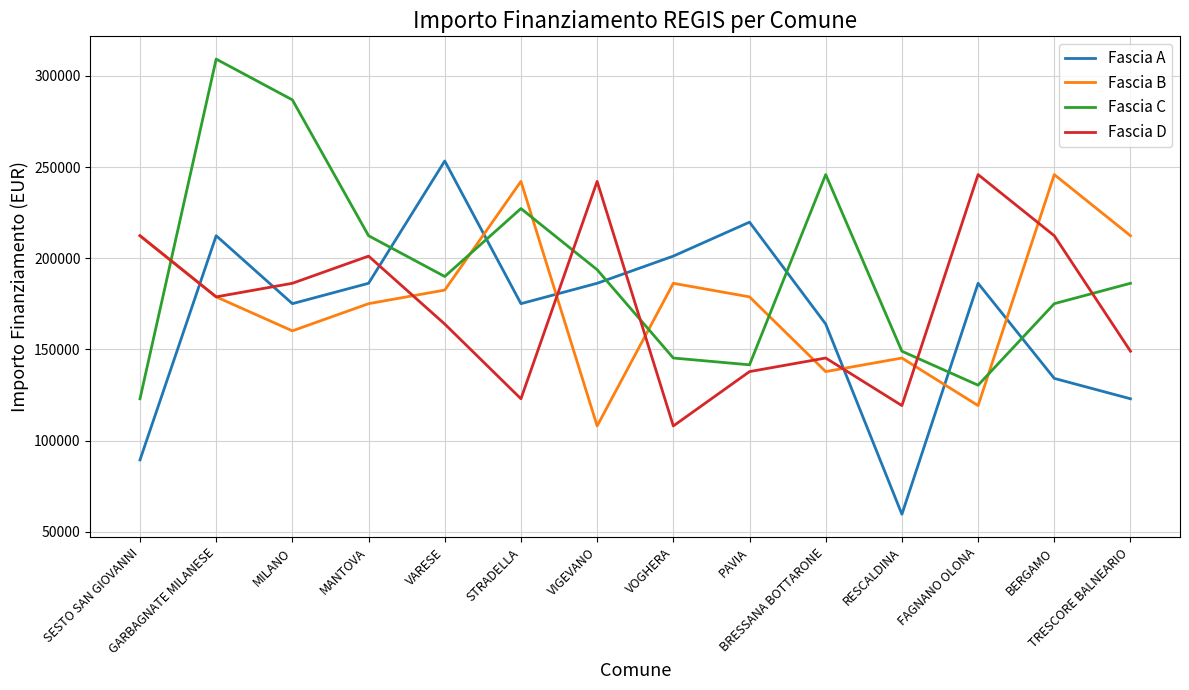

What position from the right is BRESSANA BOTTARONE?

5